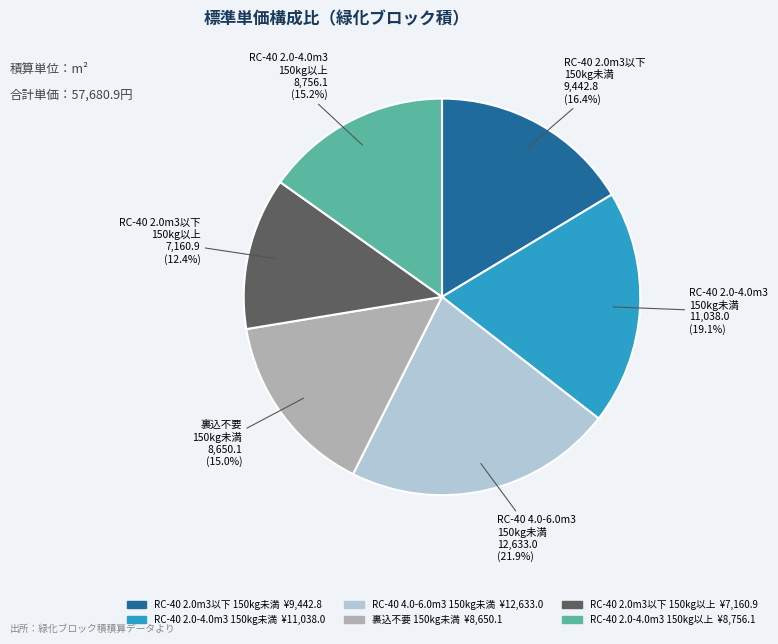

Does any single category account for the majority?

No